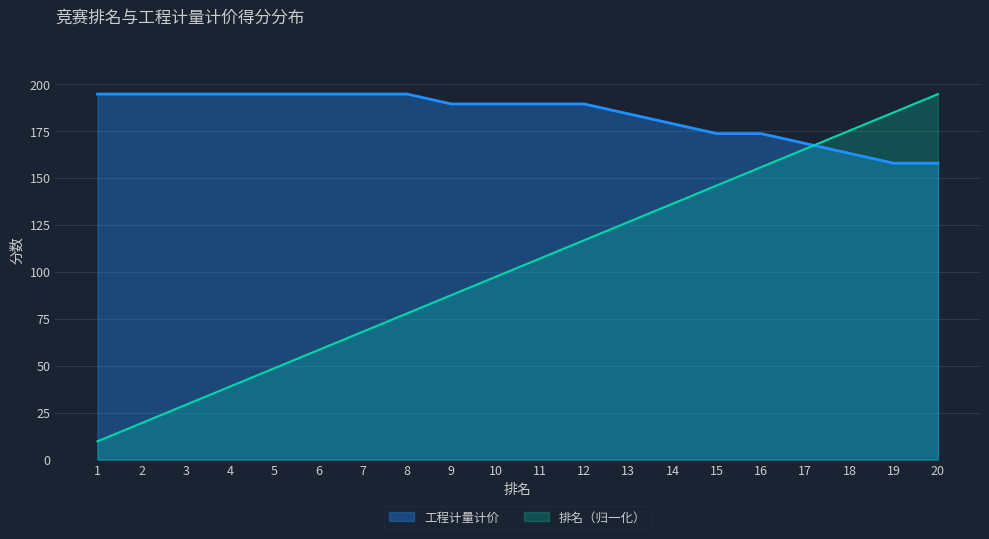

What is the difference between the highest and lowest values at 1?

185.0